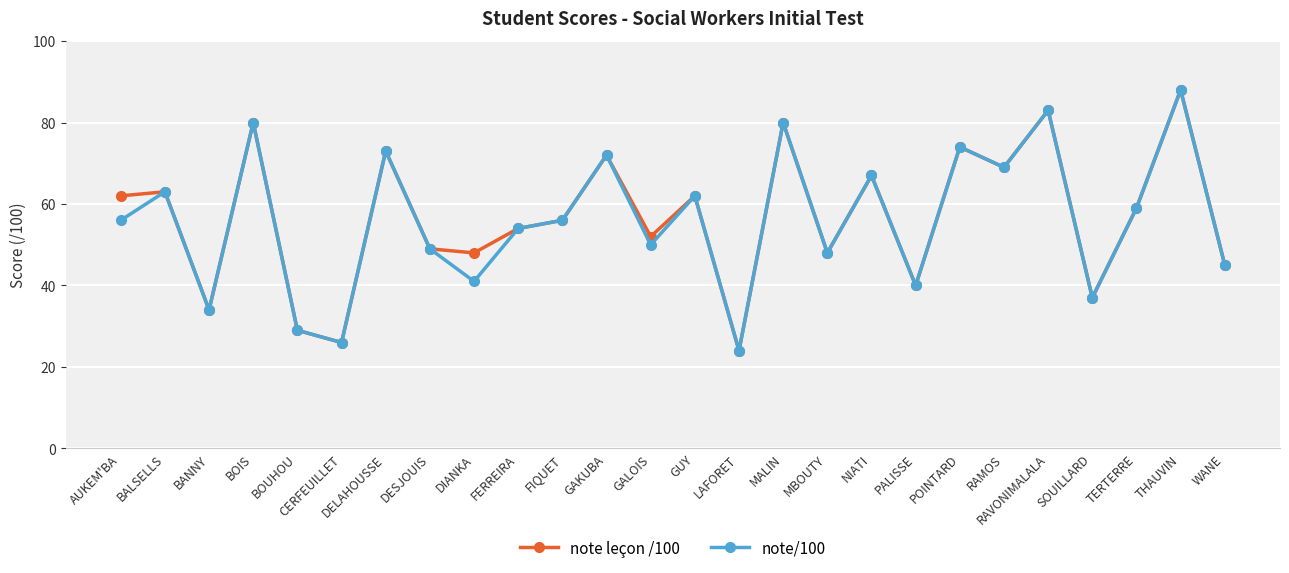

The note/100 series shows 56 at FIQUET. True or false?

True